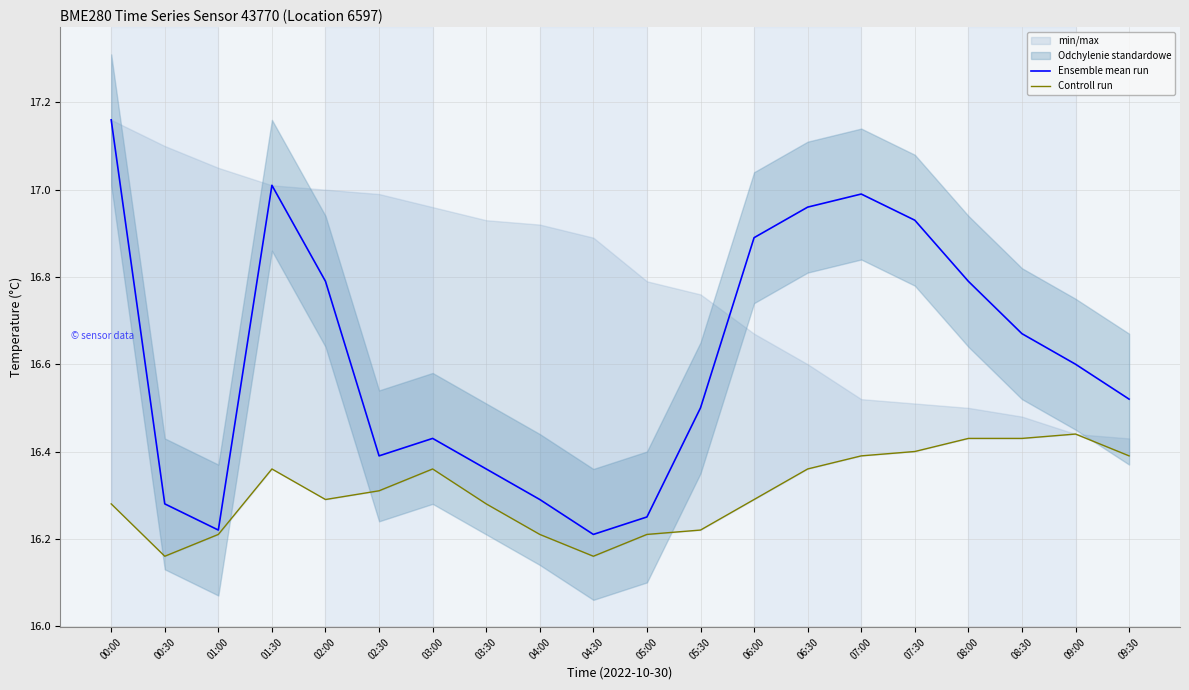

Is this an area chart (filled region under the line)?

No